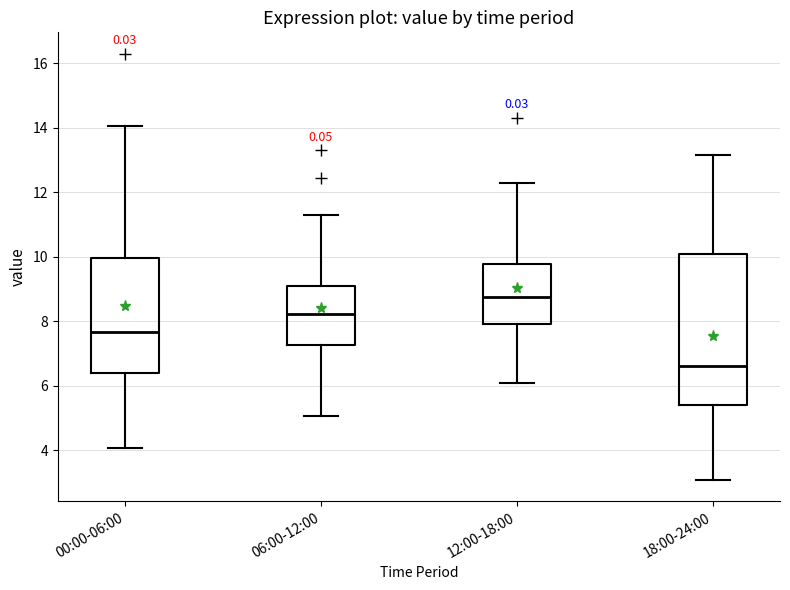

Where is the lower edge of the box for 12:00-18:00 on the y-axis? The values are not printed on the chart, so give them approximately, as read against the axis.

8.0